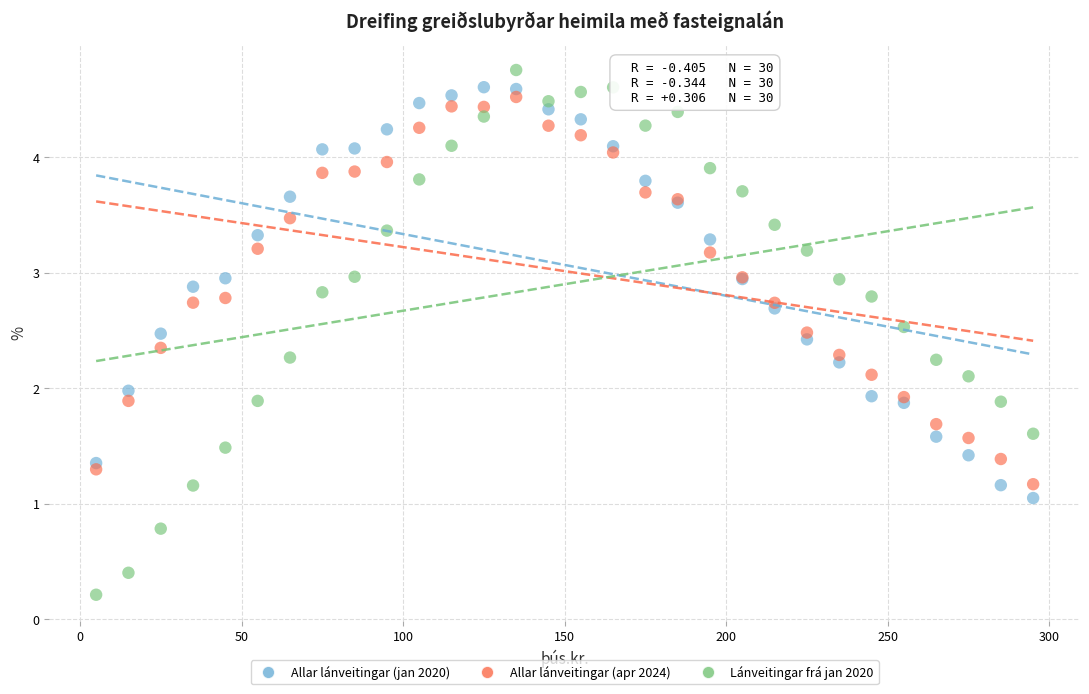

Which series has the largest Y range (max minus min)?

Lánveitingar frá jan 2020